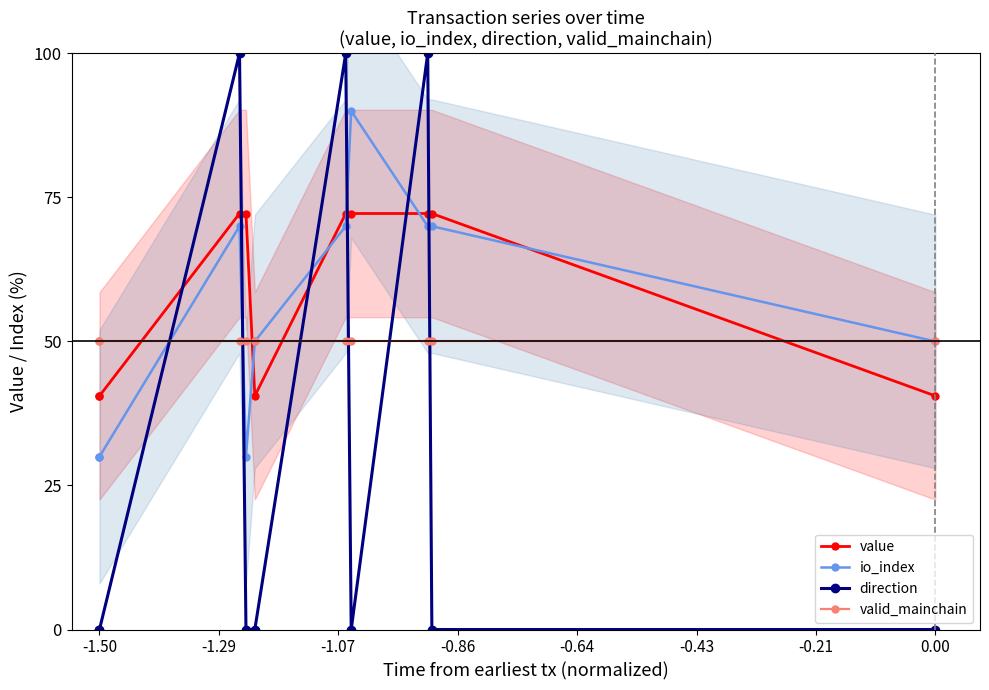

True or false: valid_mainchain has more than 0 points higher than both neighbors.

False